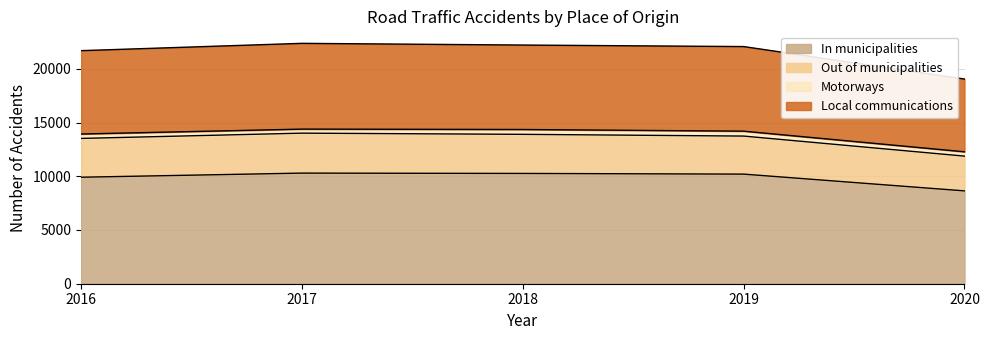

True or false: In municipalities has a value of 5945 at 2016.

False